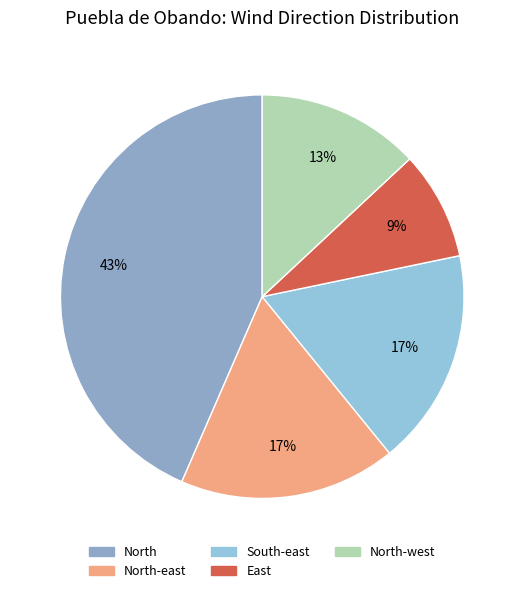

How many slices are in this pie chart?

5